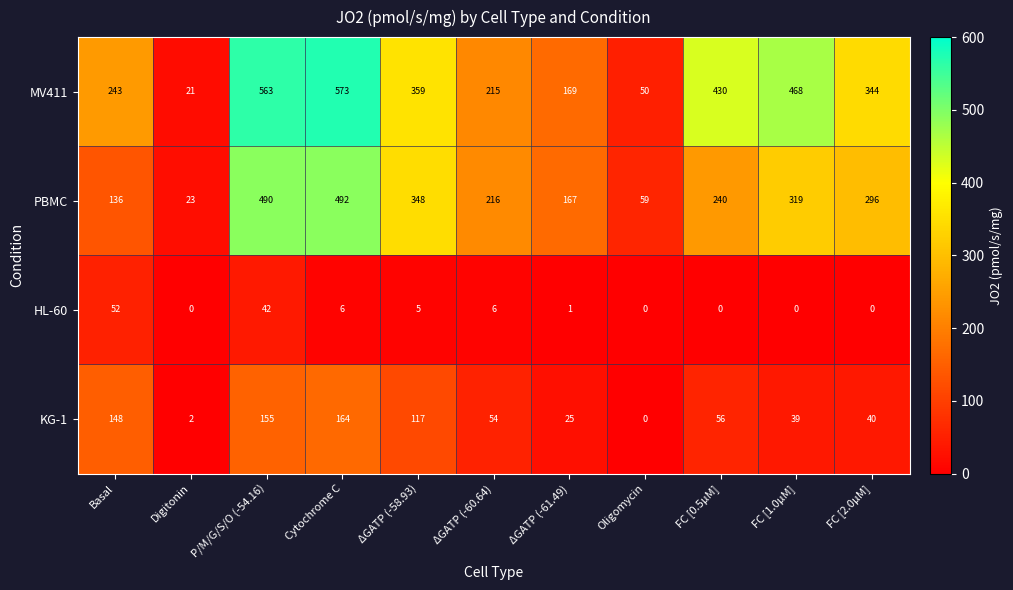

At which label does HL-60 first exceed 1?

Basal